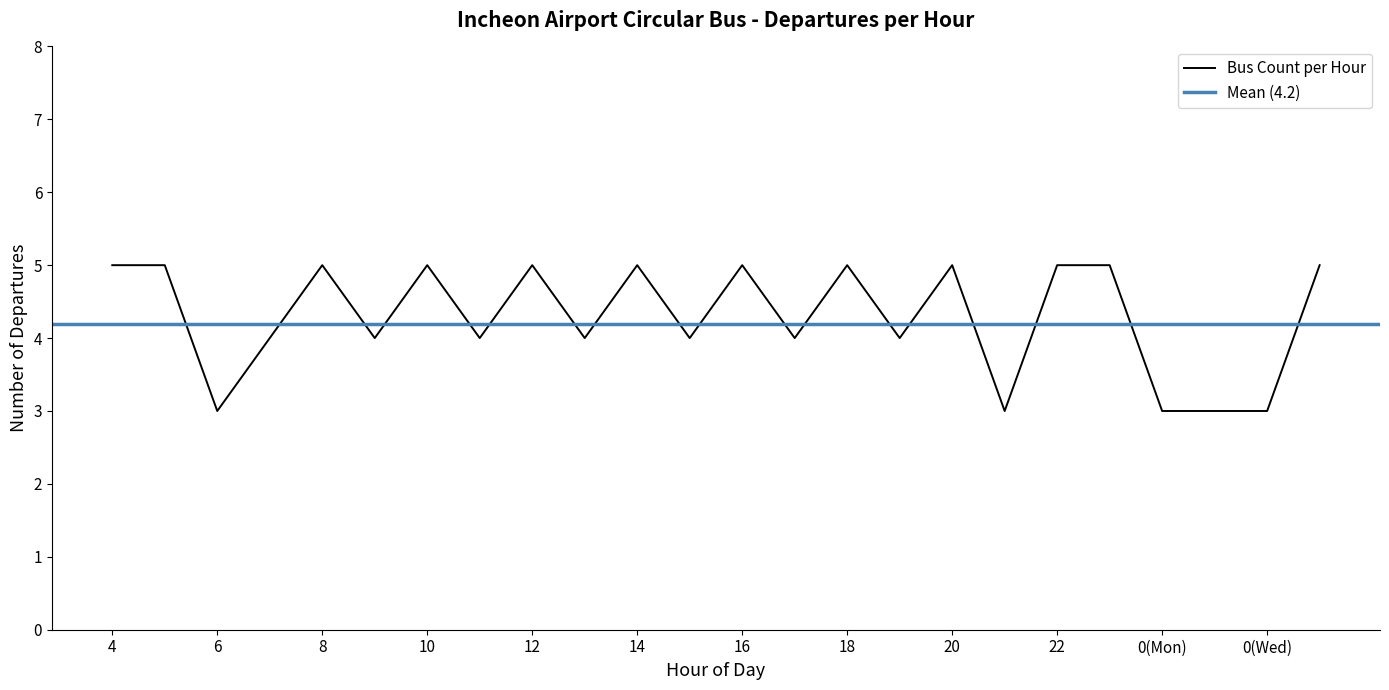

What is the label of the 5th point from the right?

23